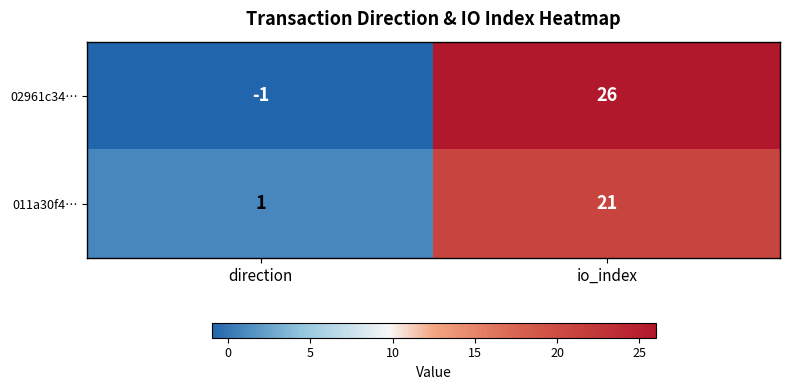

What is the difference between the highest and lowest values at io_index?

5